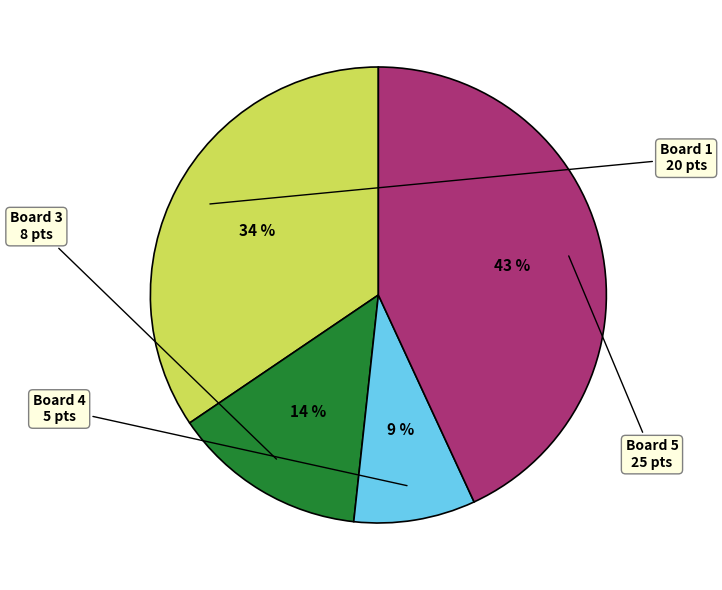

How many segments does this pie chart have?

4